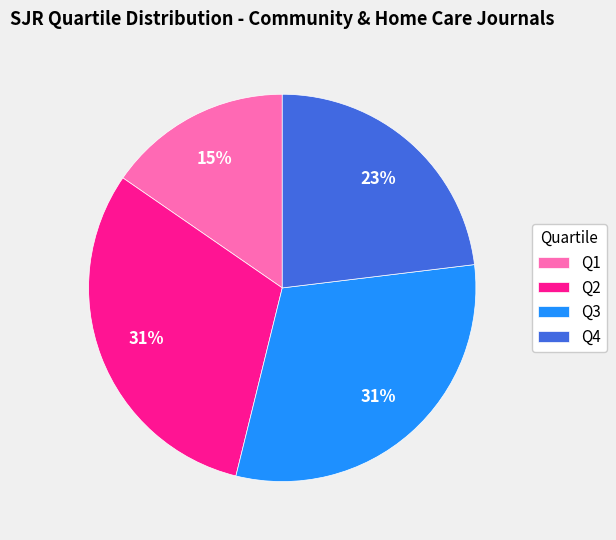

To the nearest percent, what percentage of the pie is Q2?

31%